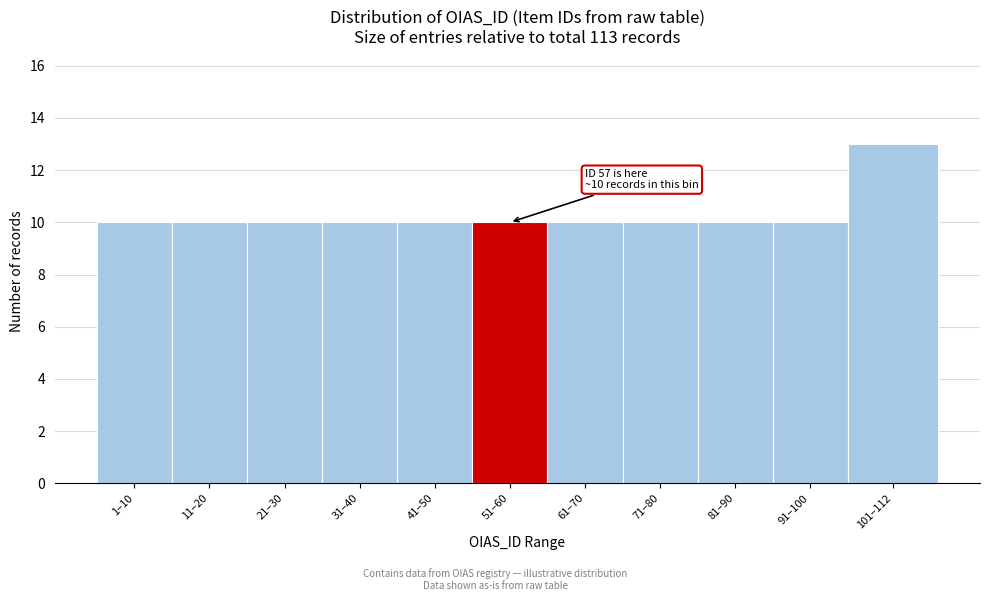

Reading left to right, extract all data points from this chart.

1–10=10	11–20=10	21–30=10	31–40=10	41–50=10	51–60=10	61–70=10	71–80=10	81–90=10	91–100=10	101–112=13